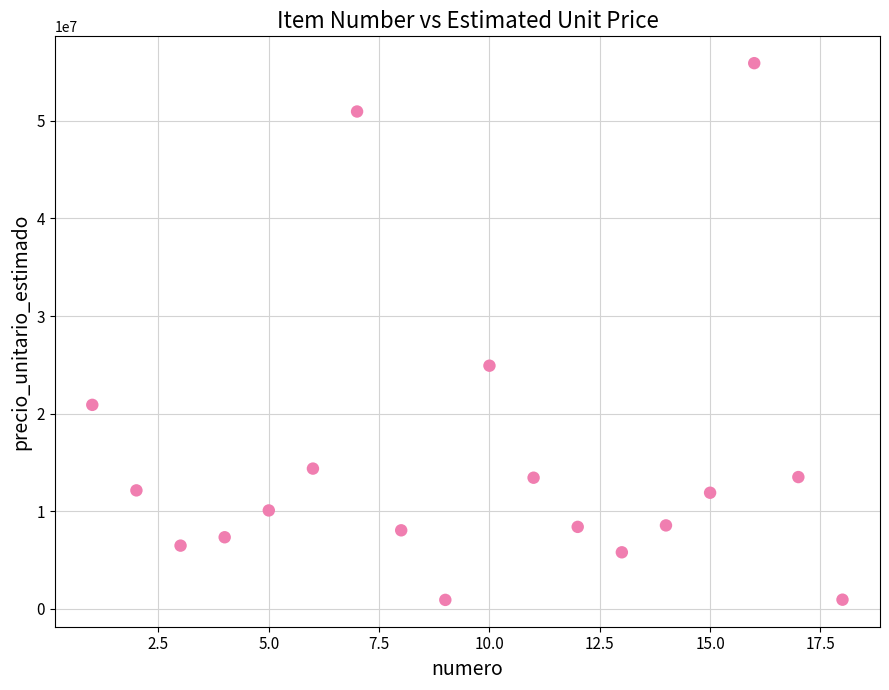

What Y value in the scatter plot is closest to 28408000?

24905000